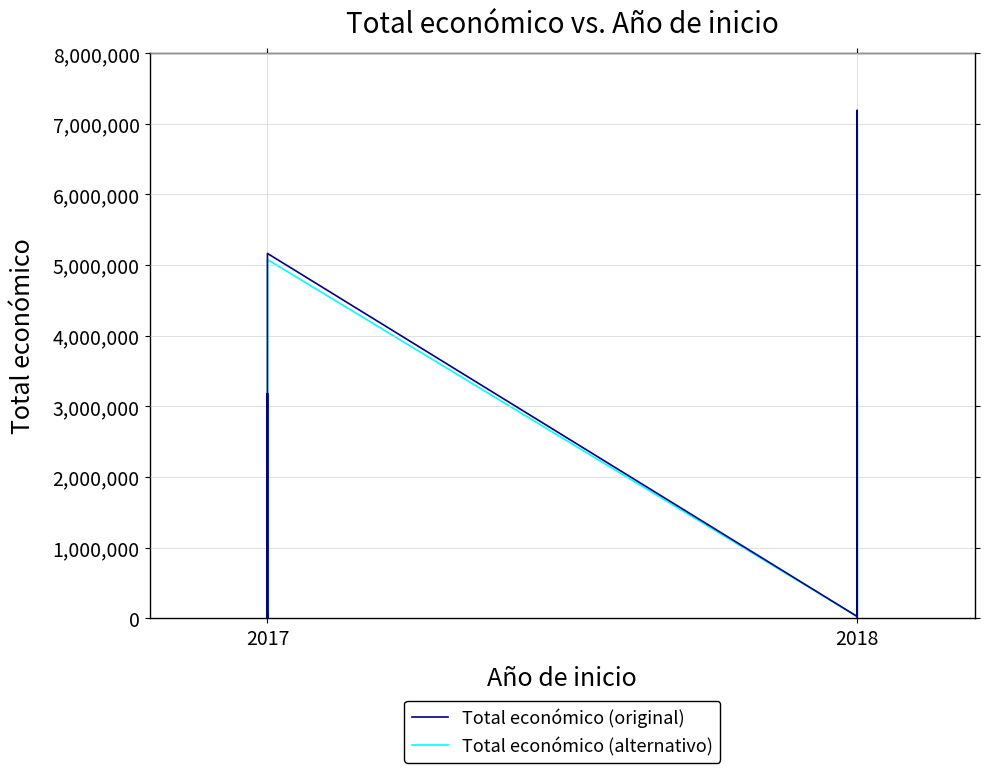

What are all the series names shown in the legend?

Total económico (original), Total económico (alternativo)